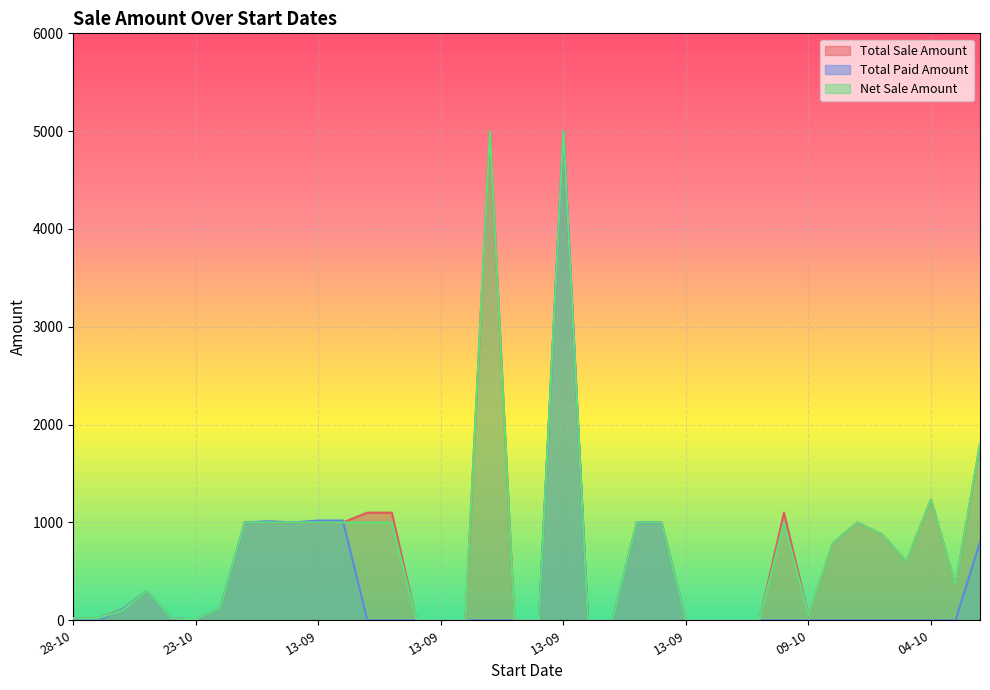

How many series are shown in this chart?

3